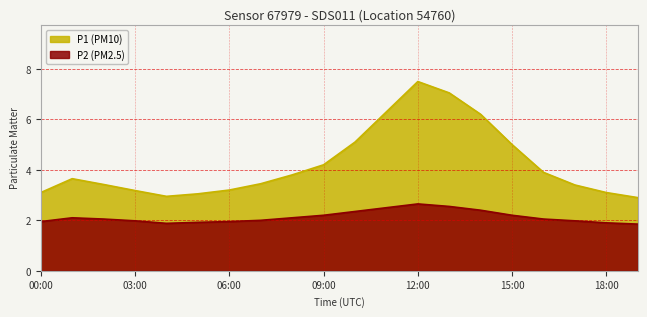

What is the minimum value for P1?

2.9